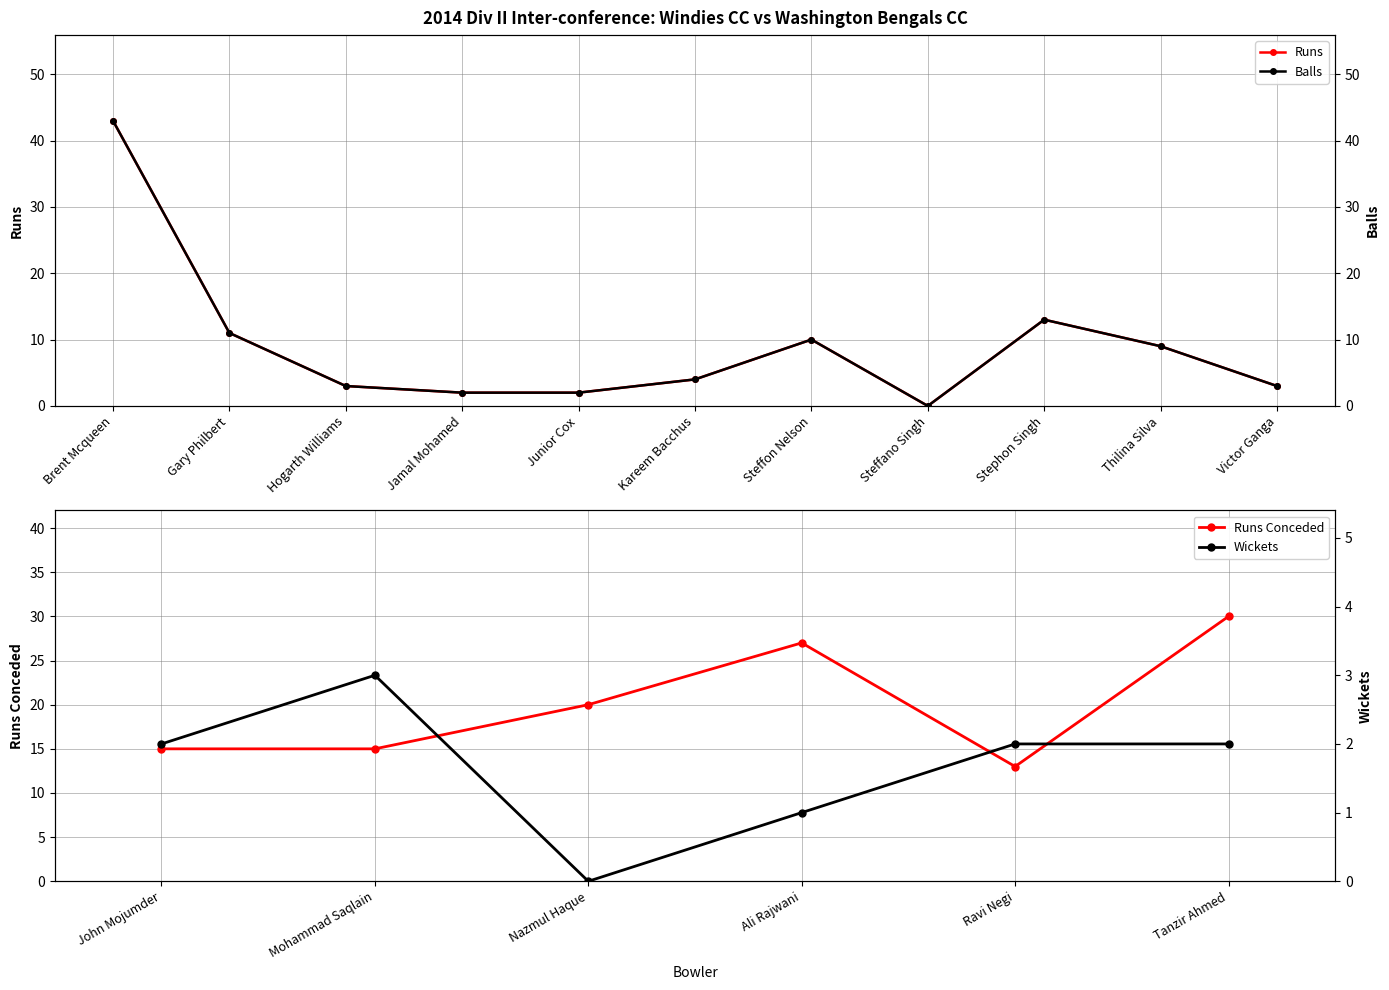

List the series in order of their peak value, lowest first.

Runs, Balls